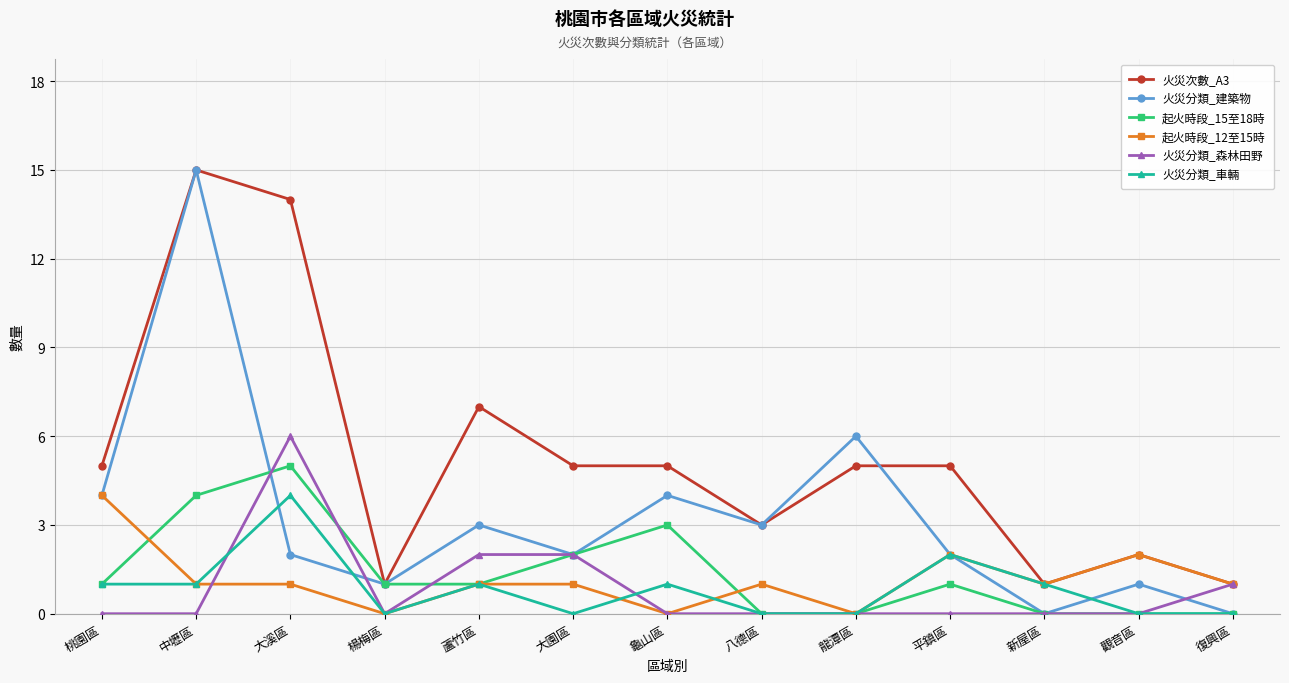

At how many categories does at least one series exceed 4?

8